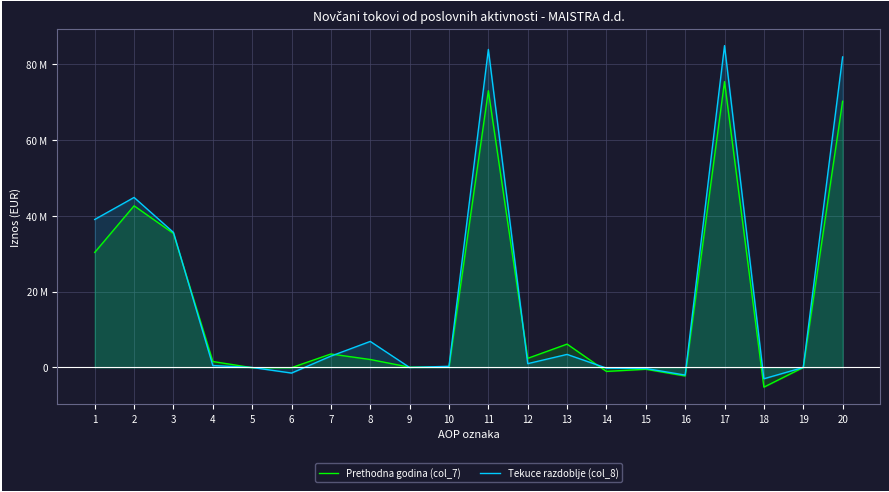

How many values in the Prethodna godina (col_7) series exceed 2104975?

9